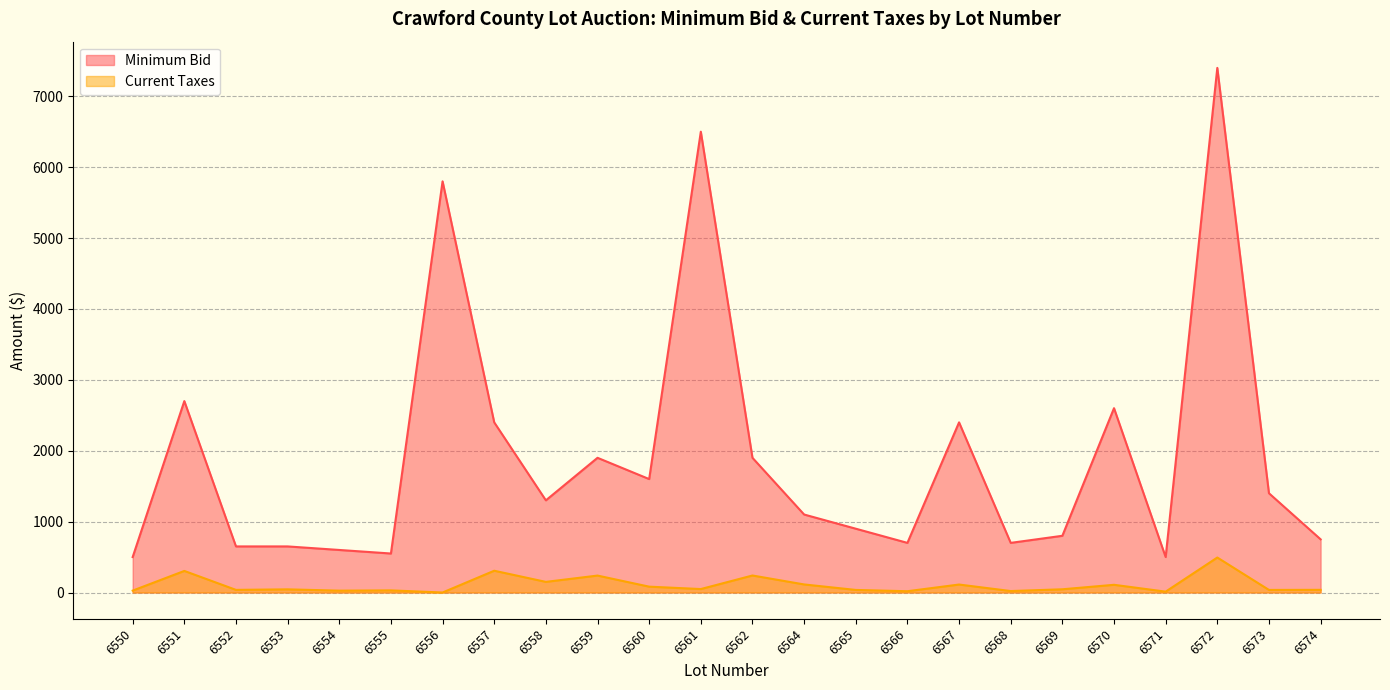

In Current Taxes, how many points are lower than both neighbors (excluding endpoints)?

9